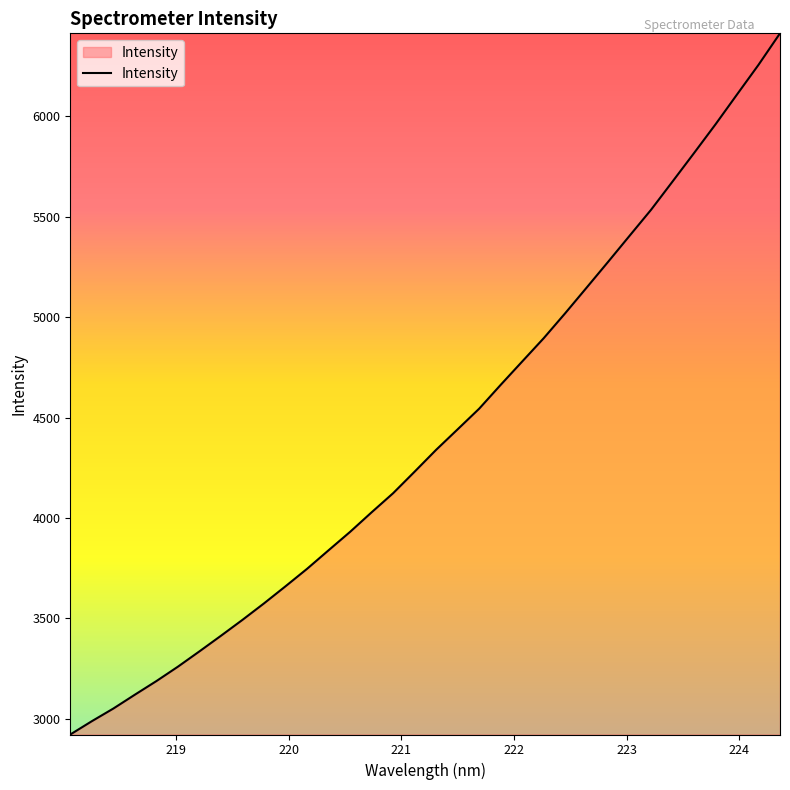

What is the difference between the maximum and minimum values?

3490.4